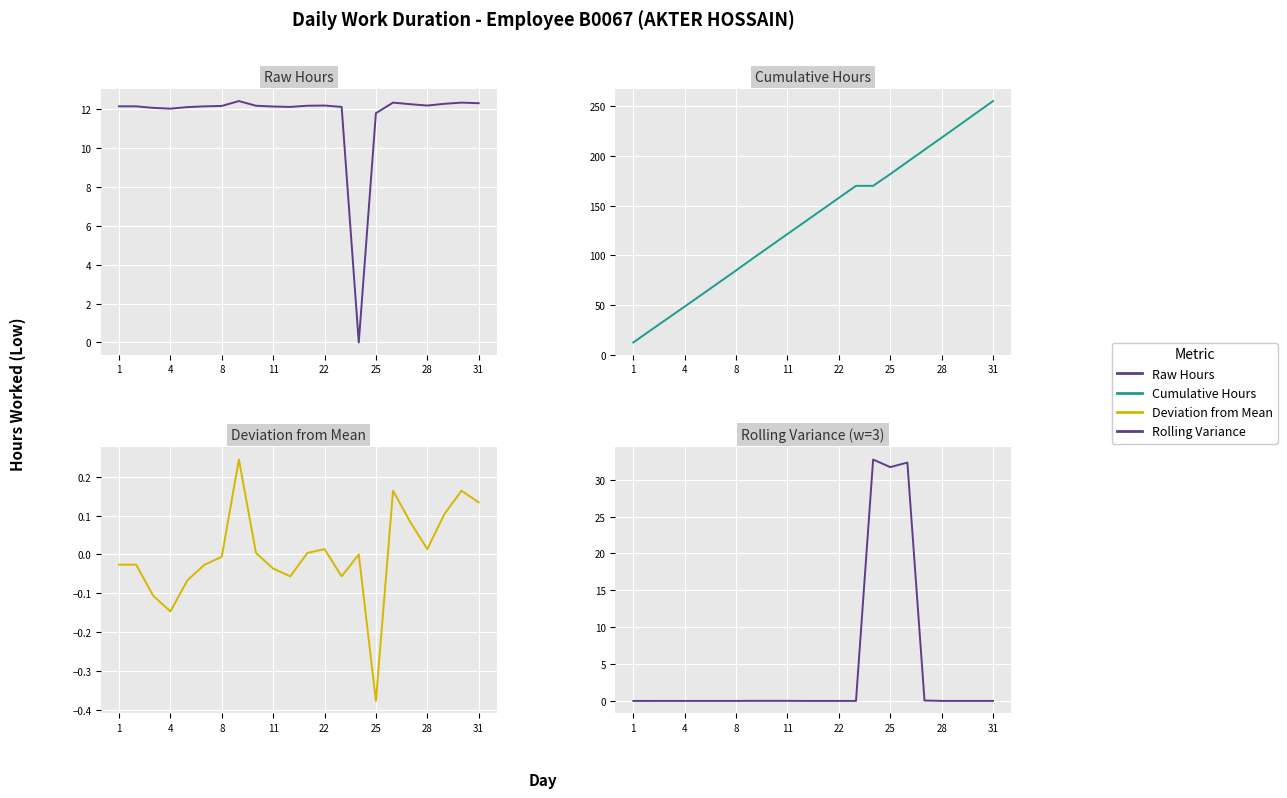

How many lines are shown in the chart?

4